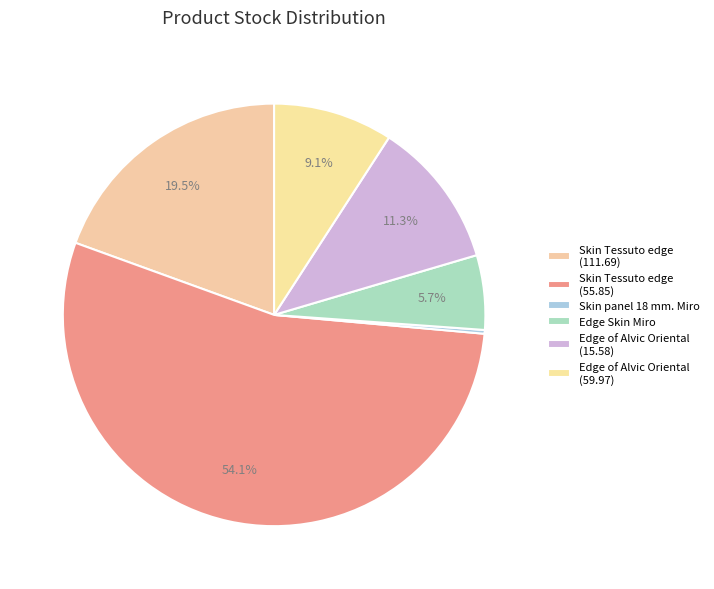

Count the number of slices in the pie.

6